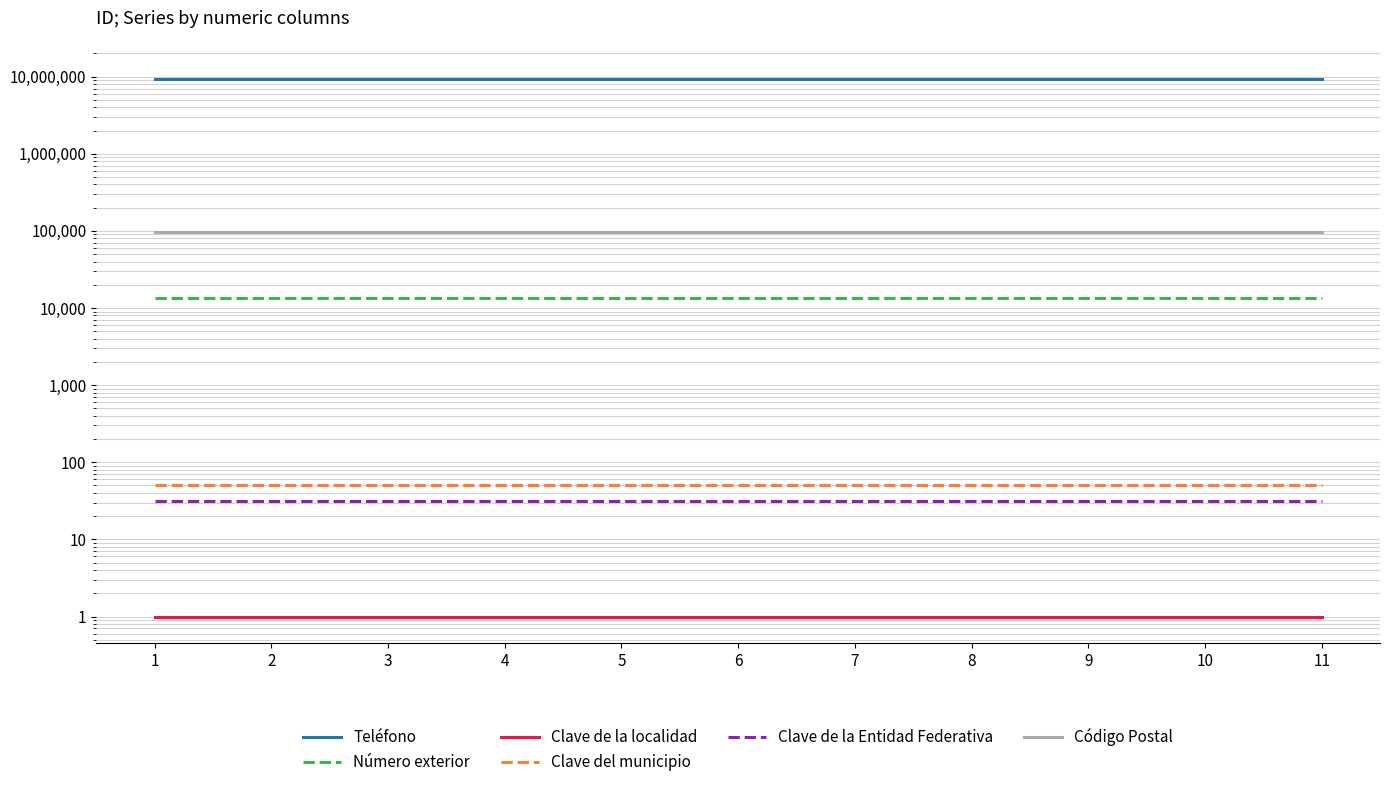

The Teléfono series shows 4561291 at 10. True or false?

False